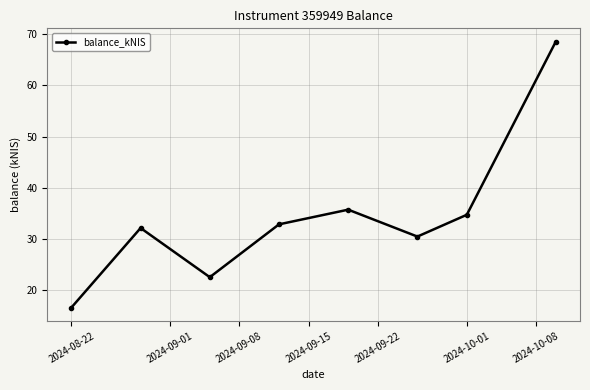

What is the smallest value displayed?

16.6